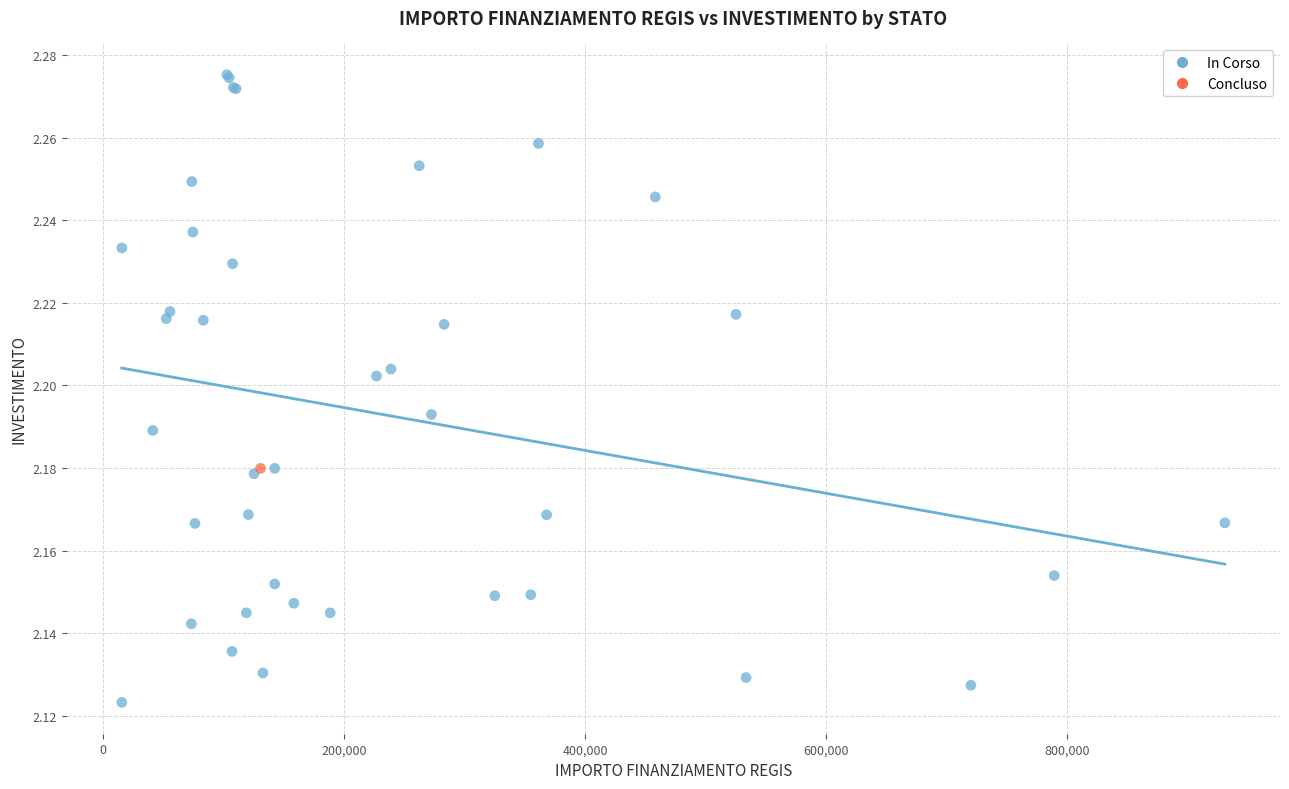

What are all the series names shown in the legend?

In Corso, Concluso